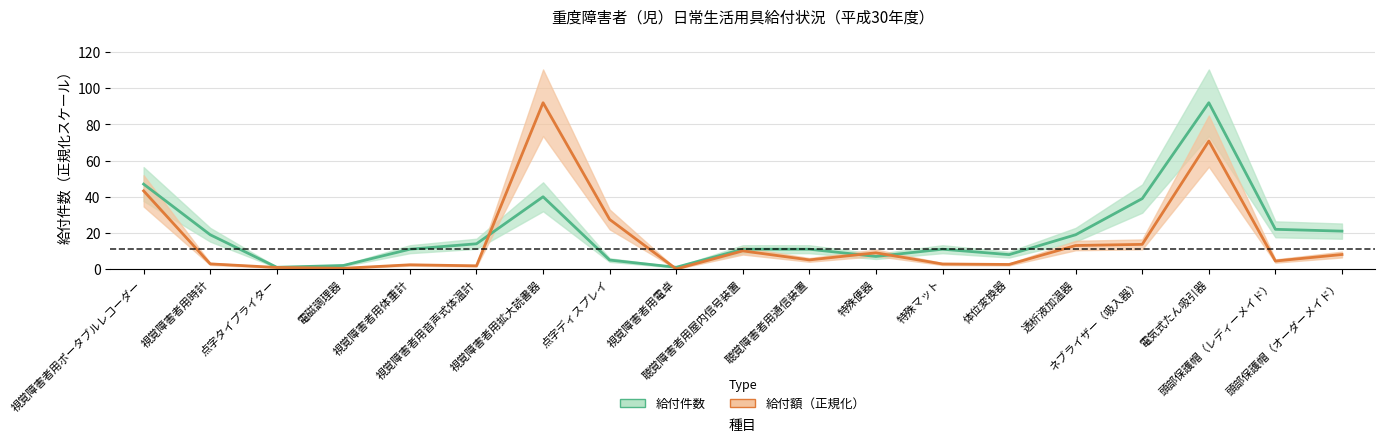

What is the value of the 給付件数 point at the 15th from the left?

19.0